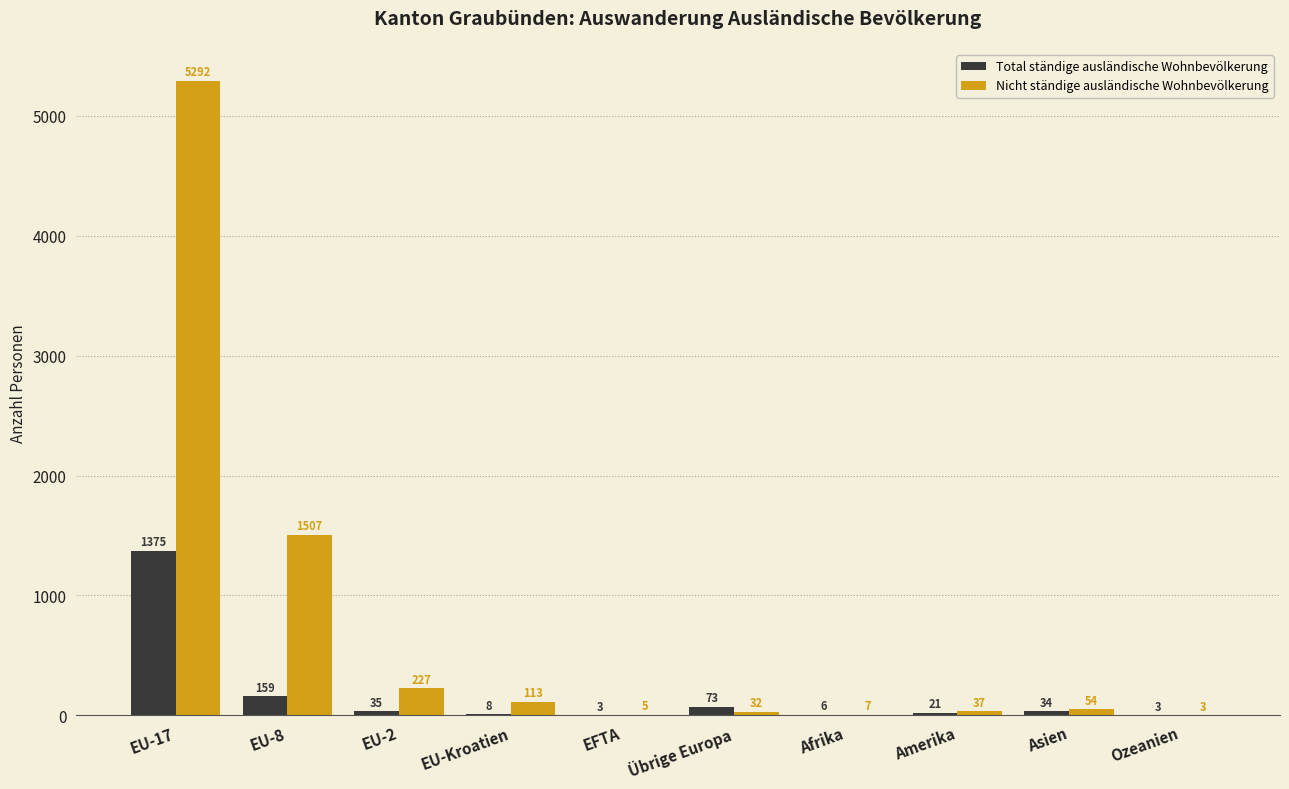

What is the total value across all series at Übrige Europa?

105